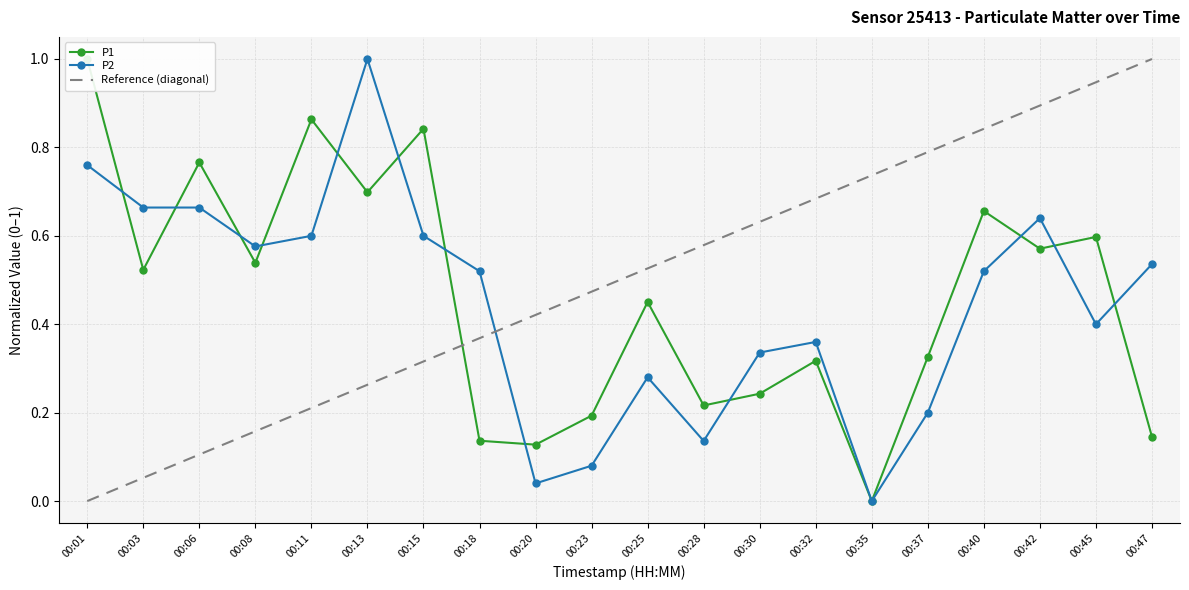

Between 00:35 and 00:25, which is larger?

00:25